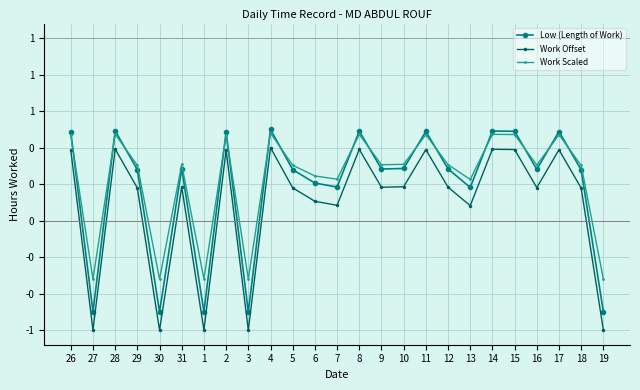

What position from the left is 14?

20